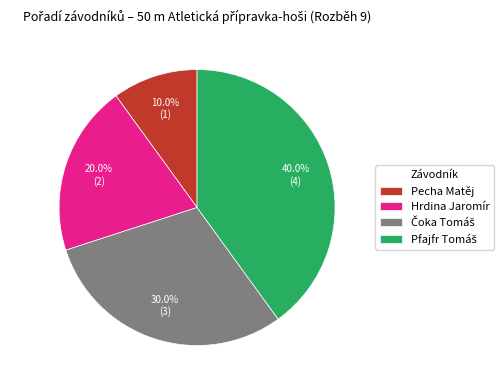

To the nearest percent, what is the difference between the largest and smallest slice percentages?

30%